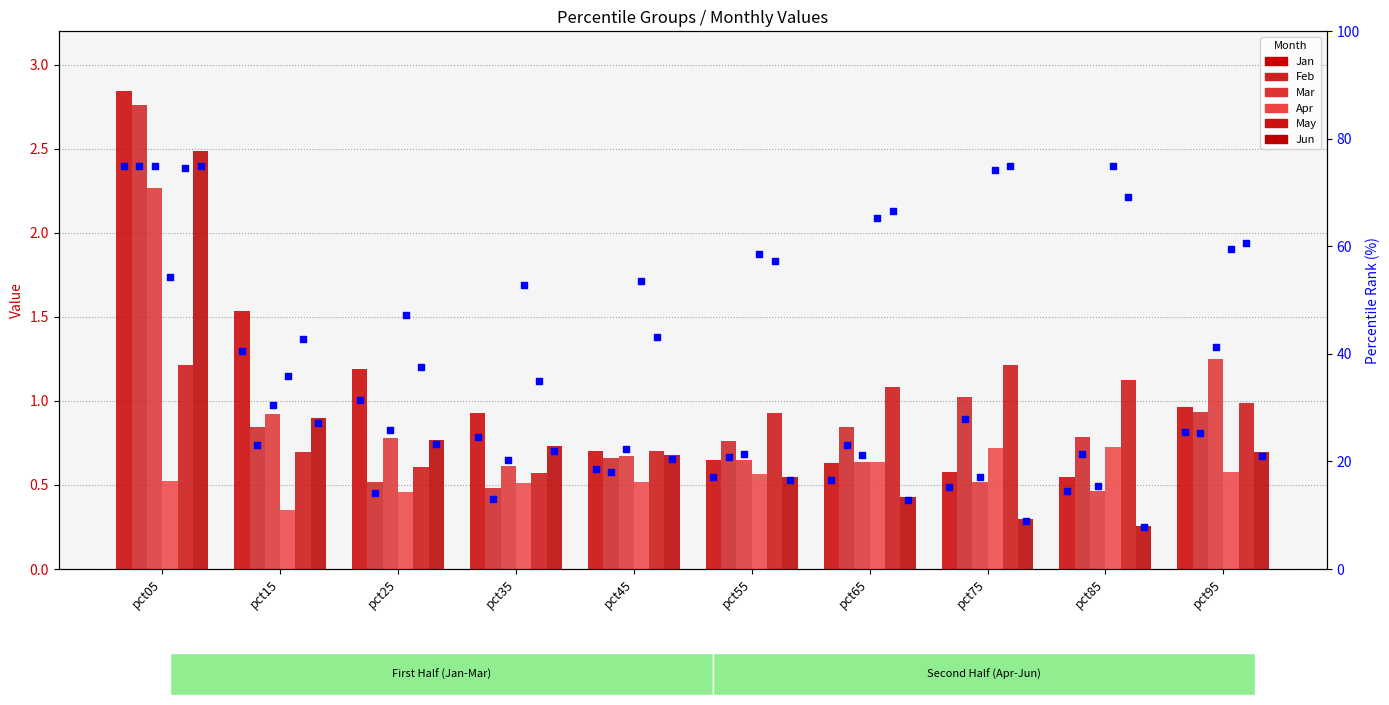

What are all the series names shown in the legend?

Jan, Feb, Mar, Apr, May, Jun